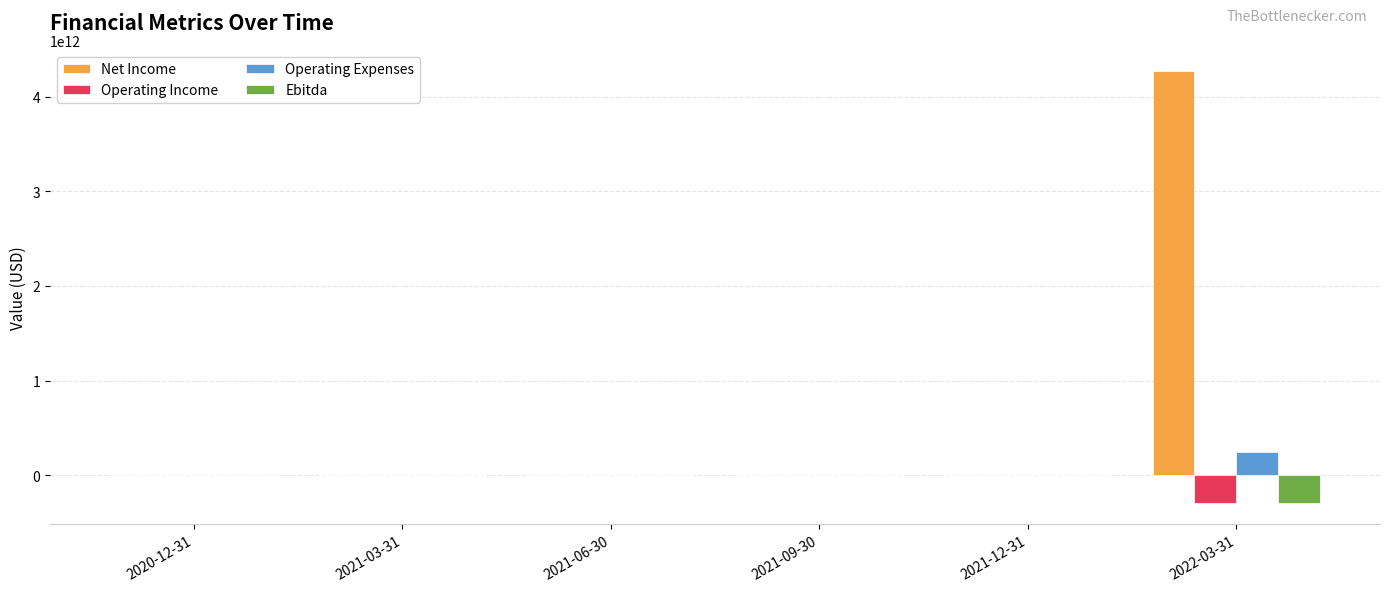

The value of Operating Expenses at 2022-03-31 is 241823000000. True or false?

True